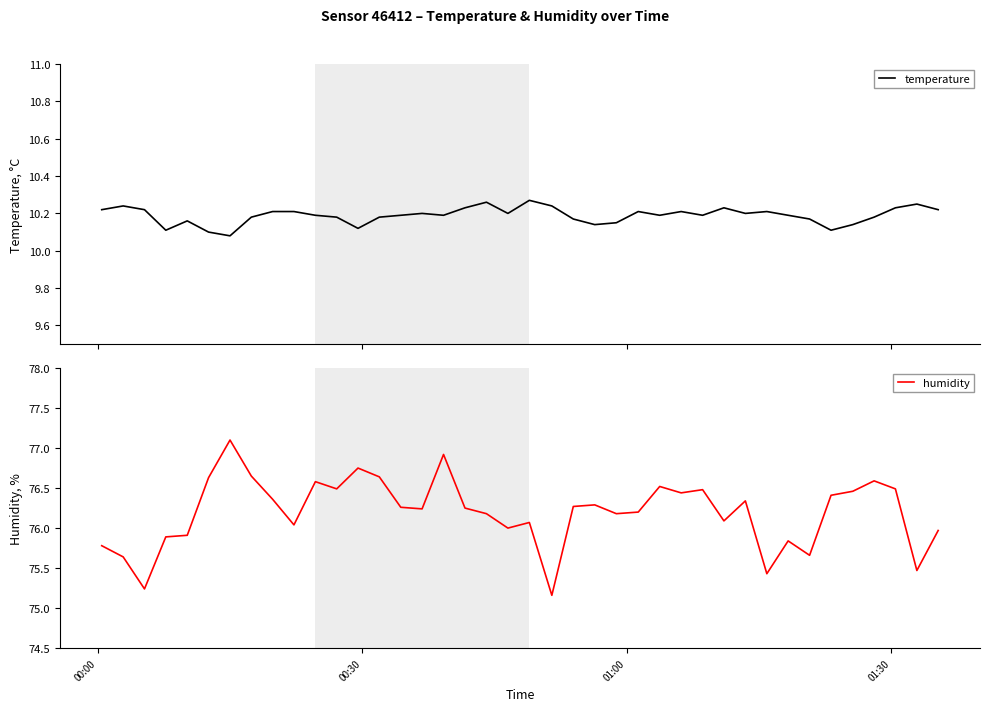

Reading right to left, transcribe all the data shown in this chart.

temperature: 10.2	10.2	10.2	10.2	10.1	10.1	10.2	10.2	10.2	10.2	10.2	10.2	10.2	10.2	10.2	10.2	10.1	10.2	10.2	10.3	10.2	10.3	10.2	10.2	10.2	10.2	10.2	10.1	10.2	10.2	10.2	10.2	10.2	10.1	10.1	10.2	10.1	10.2	10.2	10.2
humidity: 76.0	75.5	76.5	76.6	76.5	76.4	75.7	75.8	75.4	76.3	76.1	76.5	76.4	76.5	76.2	76.2	76.3	76.3	75.2	76.1	76.0	76.2	76.2	76.9	76.2	76.3	76.6	76.8	76.5	76.6	76.0	76.4	76.7	77.1	76.6	75.9	75.9	75.2	75.6	75.8